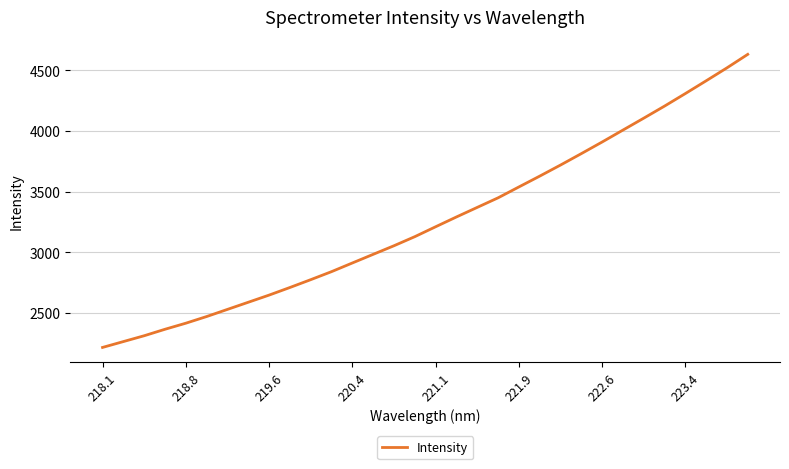

What is the smallest value displayed?

2215.1